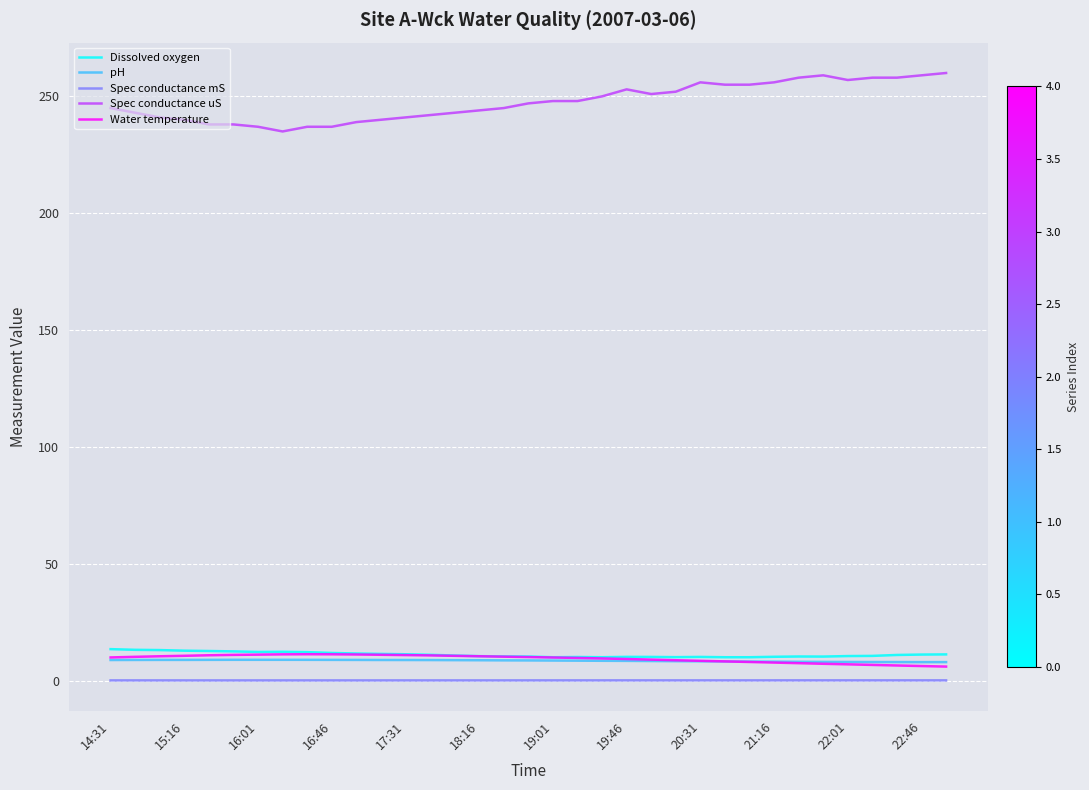

Does the chart have visible grid lines?

Yes